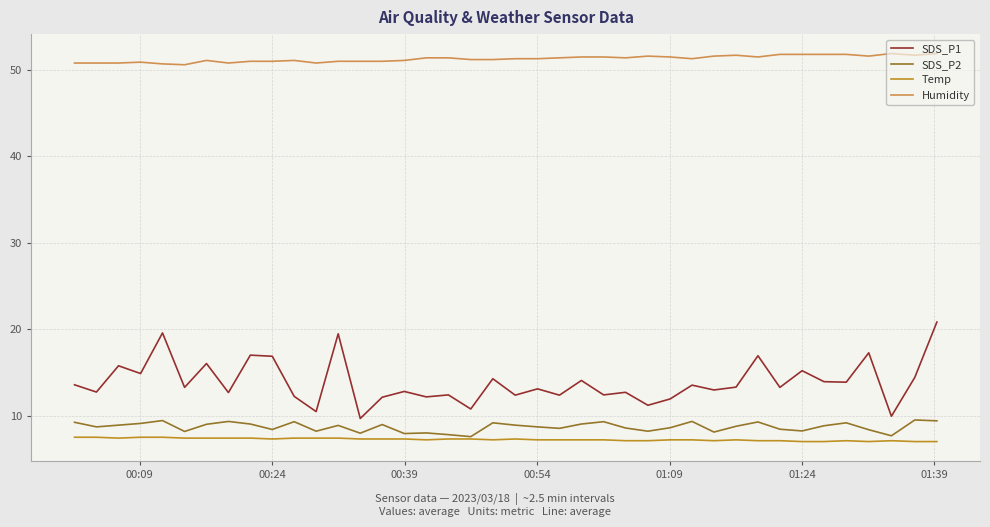

In SDS_P2, how many points are higher than both neighbors (excluding endpoints)?

12